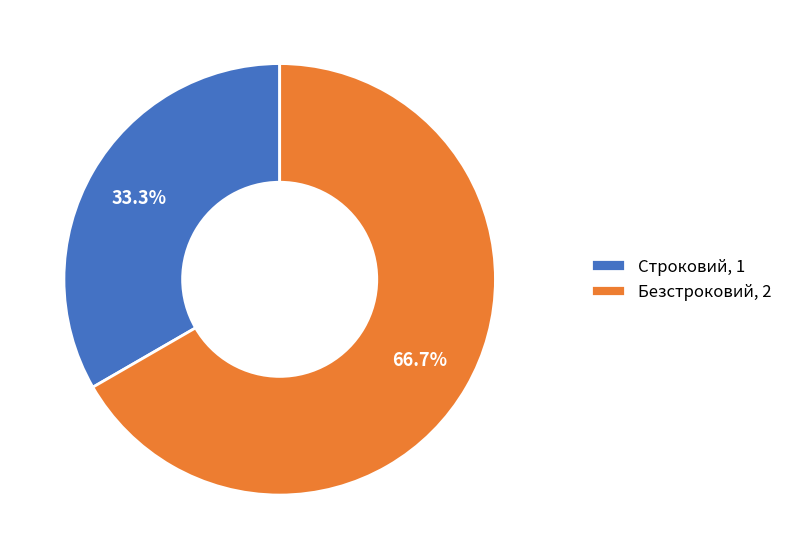

To the nearest percent, what is the difference between the largest and smallest slice percentages?

33%